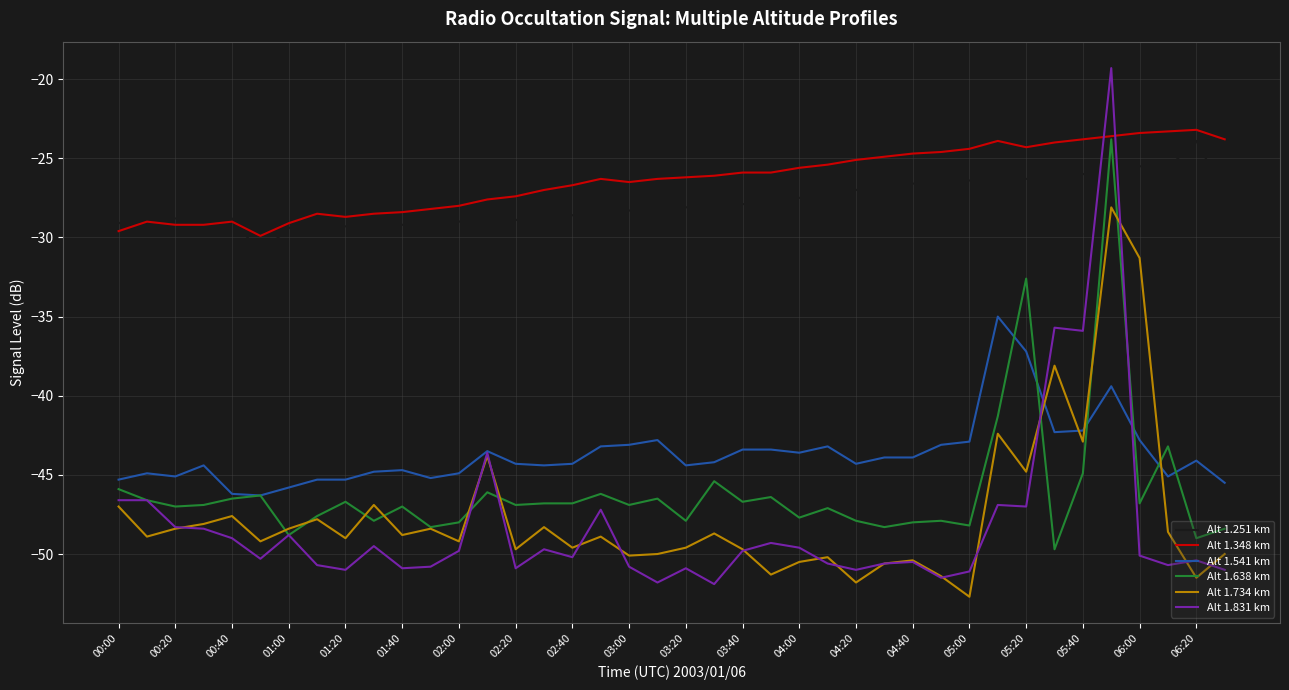

What is the sum of all Alt 1.734 km values?

-1902.7